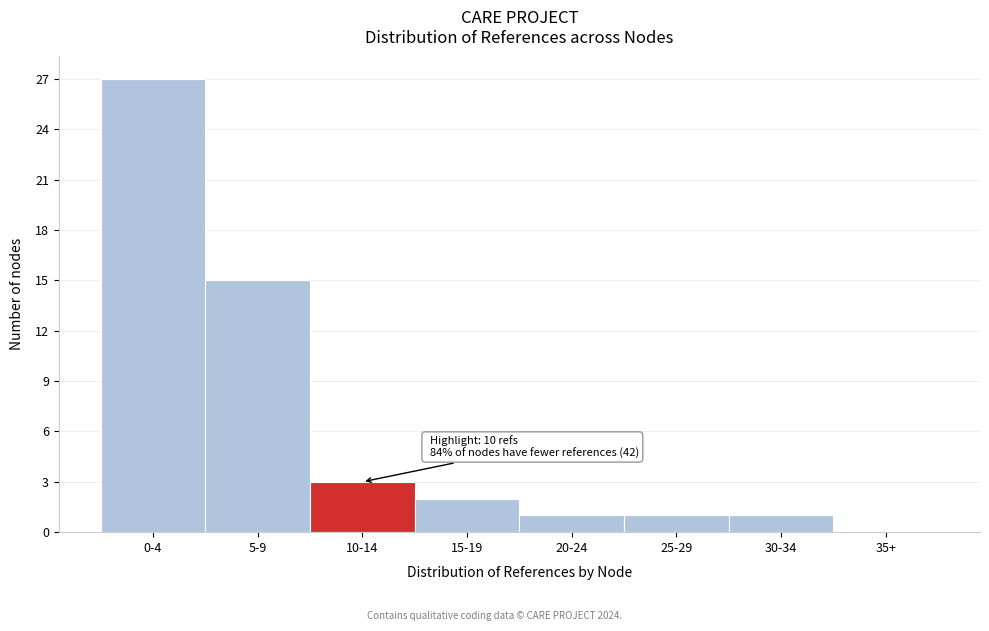

Reading left to right, what are all the values shown in this chart?

0-4=27	5-9=15	10-14=3	15-19=2	20-24=1	25-29=1	30-34=1	35+=0